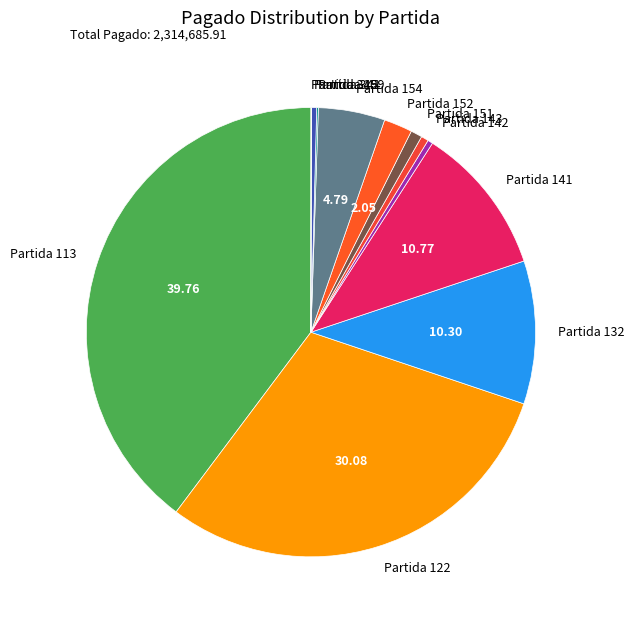

Do Partida 341 and Partida 122 together represent more than half of the pie?

No